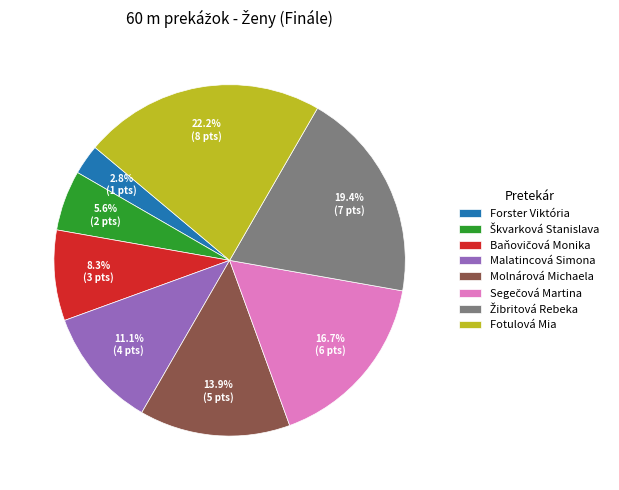

Is there any slice that represents more than half of the pie?

No